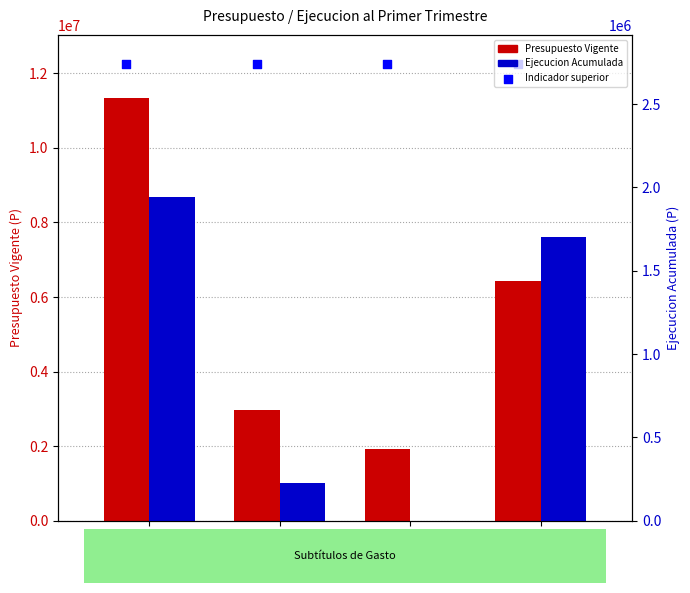

At which category is the sum across all series the highest?

Subtít.
13